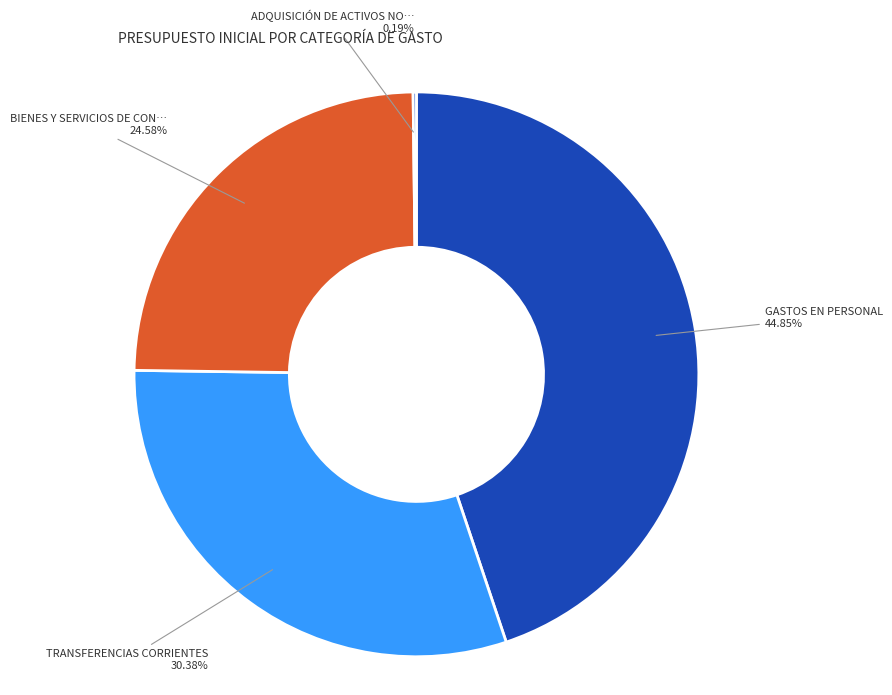

To the nearest percent, what is the difference between the largest and smallest slice percentages?

45%